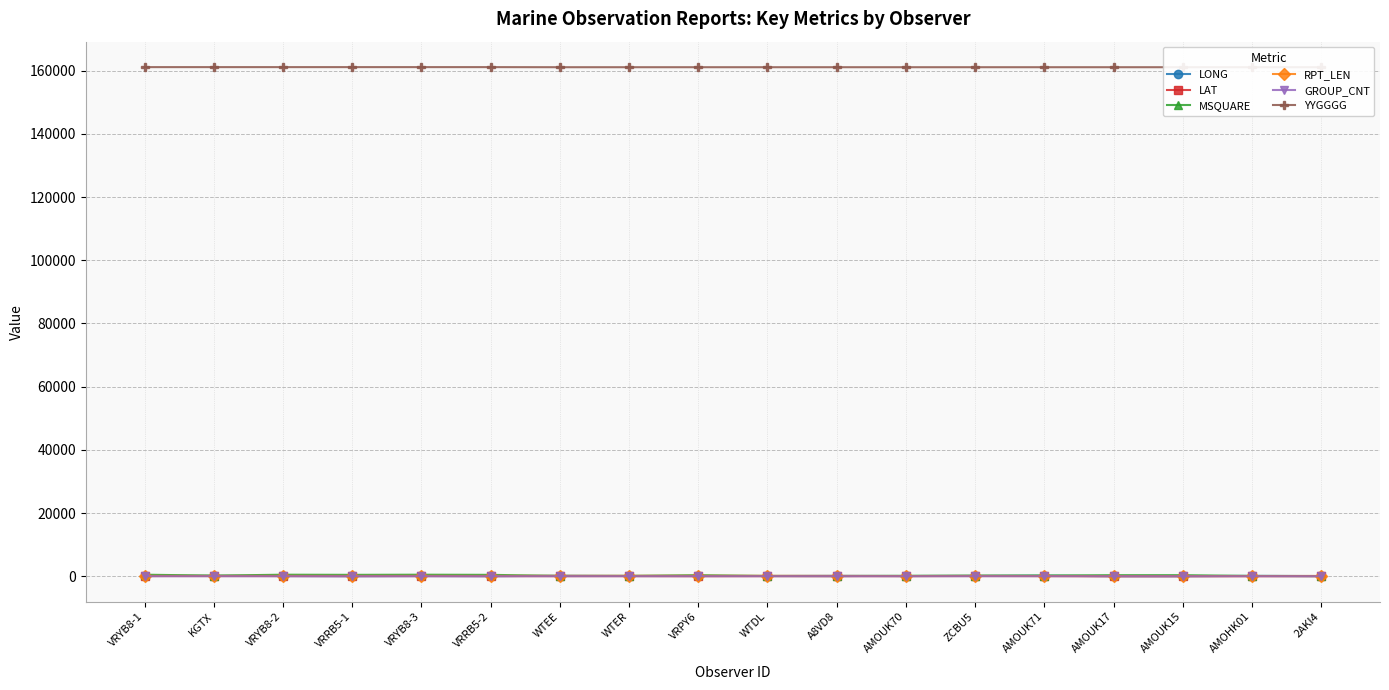

How many data points in LONG are above 79?

9